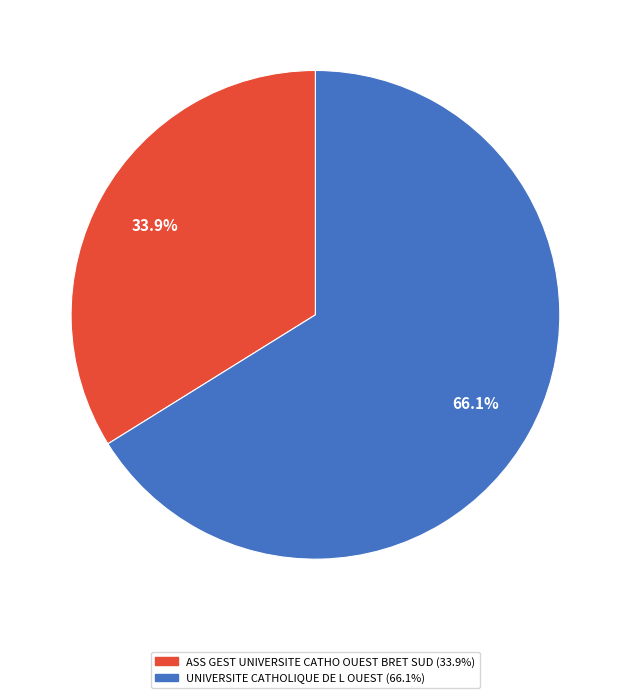

Between ASS GEST UNIVERSITE CATHO OUEST BRET SUD and UNIVERSITE CATHOLIQUE DE L OUEST, which is larger?

UNIVERSITE CATHOLIQUE DE L OUEST